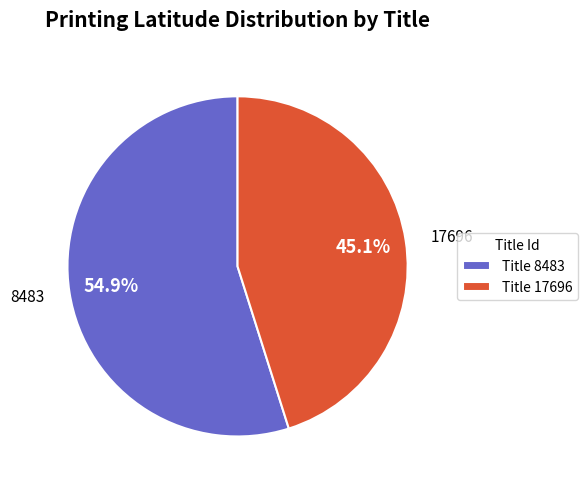

To the nearest percent, what is the difference between the 17696 and 8483 slice percentages?

10%